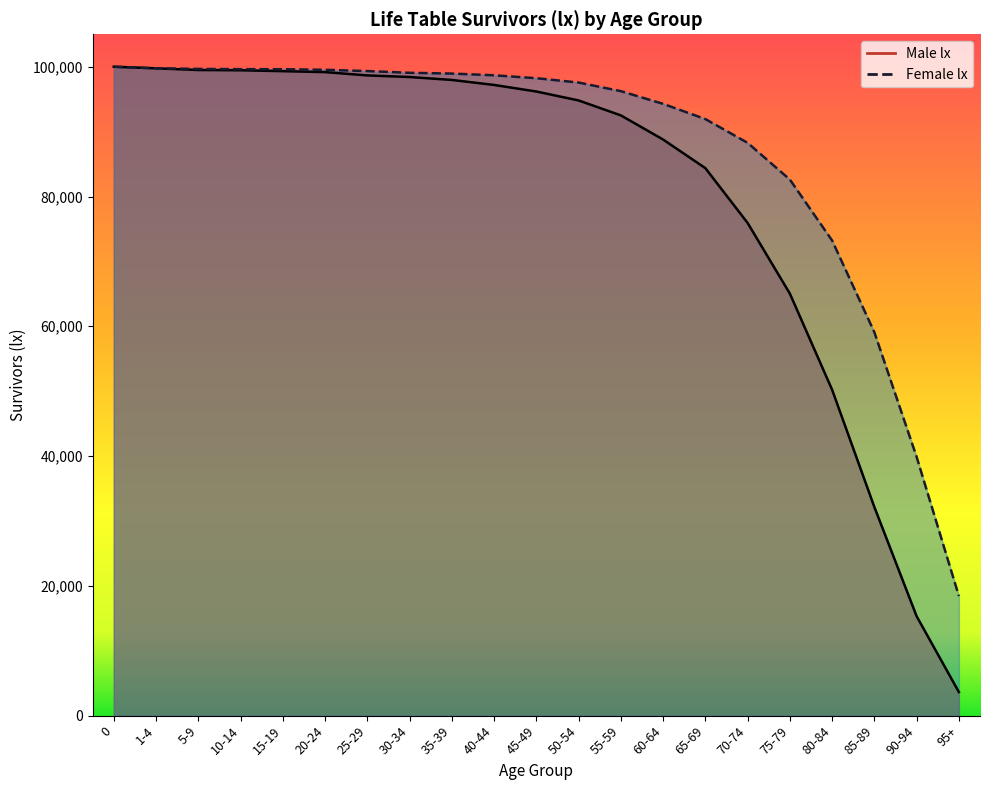

What is the label of the 11th point from the left?

45-49